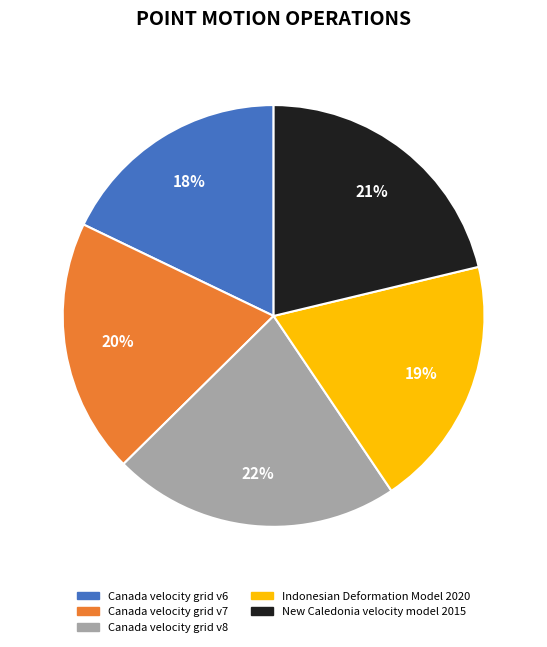

Is Canada velocity grid v7 the majority of the pie?

No